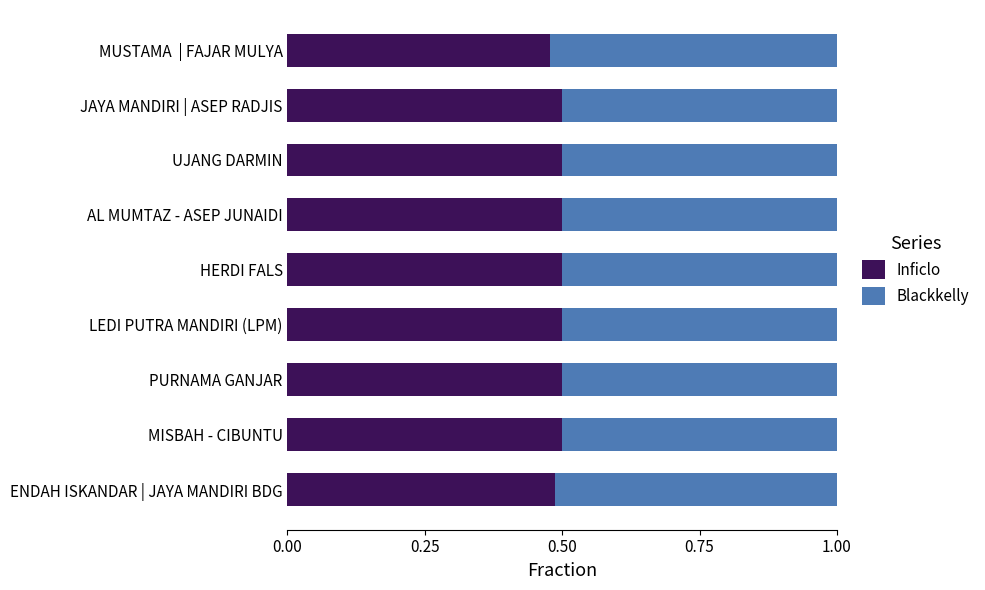

At which label does Inficlo reach its minimum?

MUSTAMA  | FAJAR MULYA